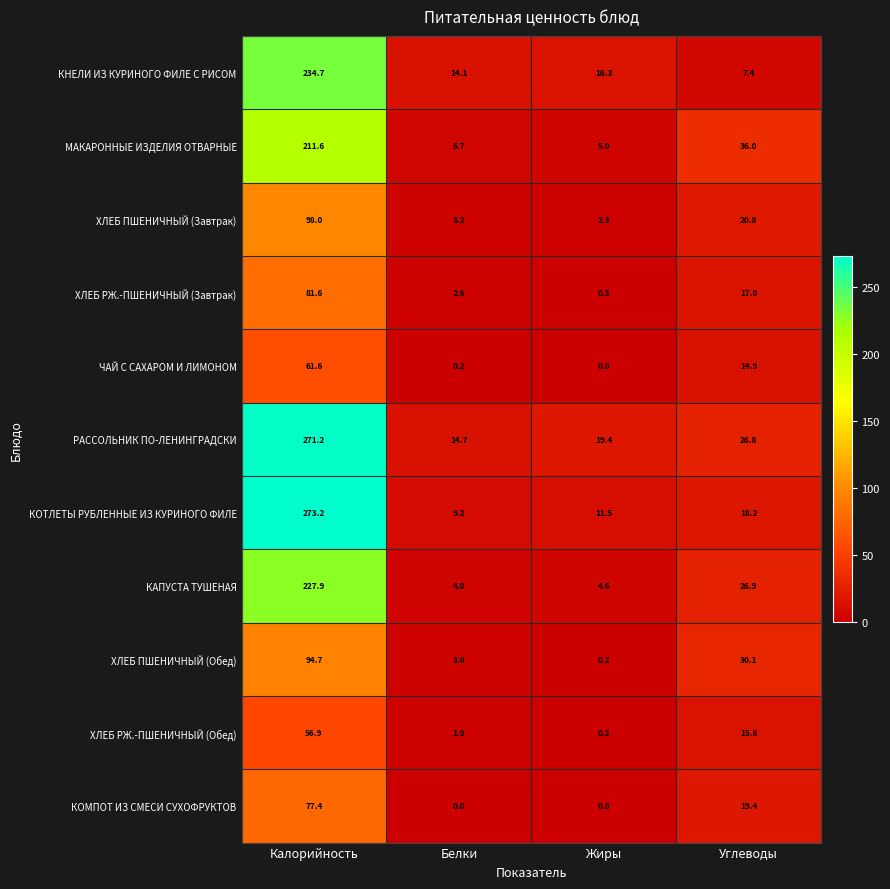

What is the average value of the ХЛЕБ РЖ.-ПШЕНИЧНЫЙ (Обед) series?

18.7